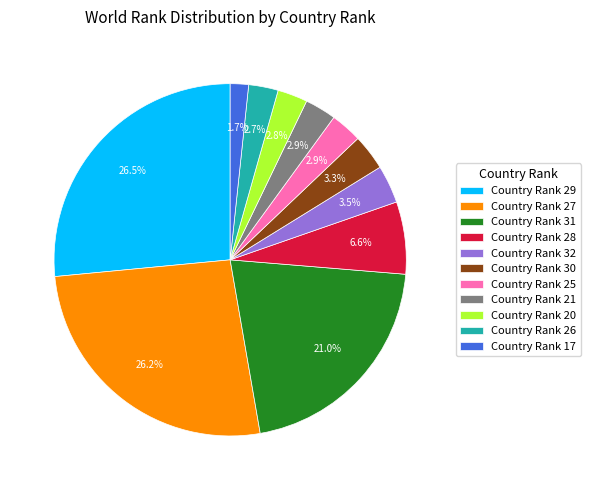

What is the smallest slice in the pie chart?

Country Rank 17